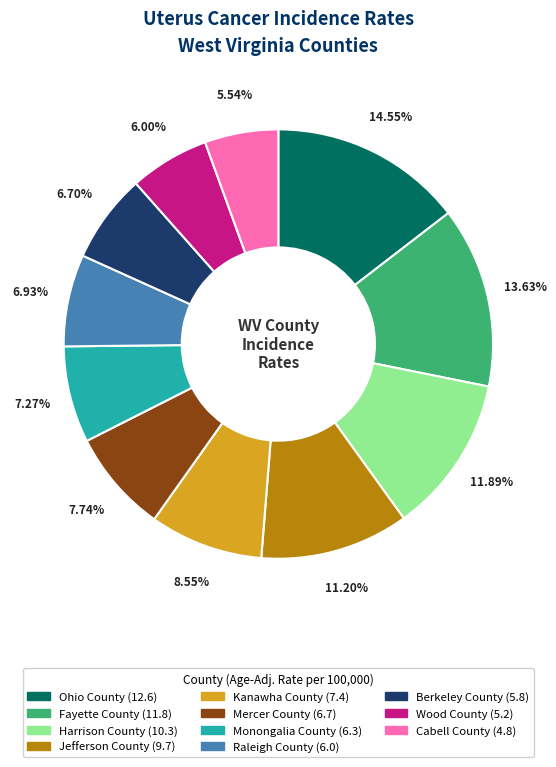

What percentage is the Monongalia County slice, to the nearest percent?

7%